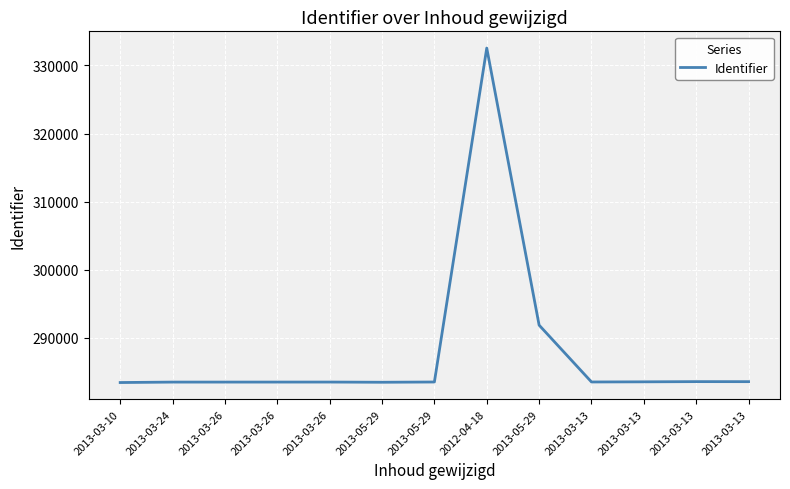

At which category does the data reach its first local valley?

2013-05-29